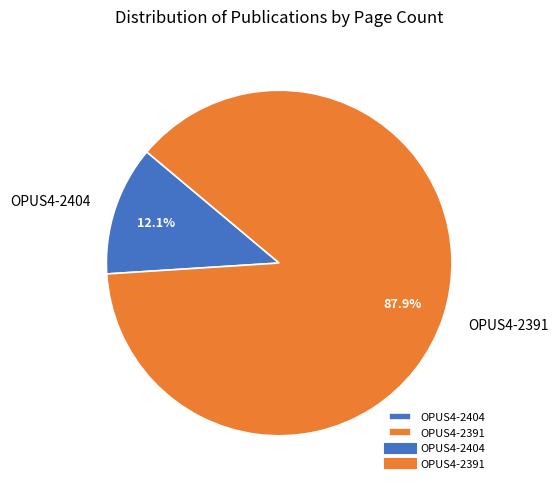

Which category has the biggest portion of the pie?

OPUS4-2391